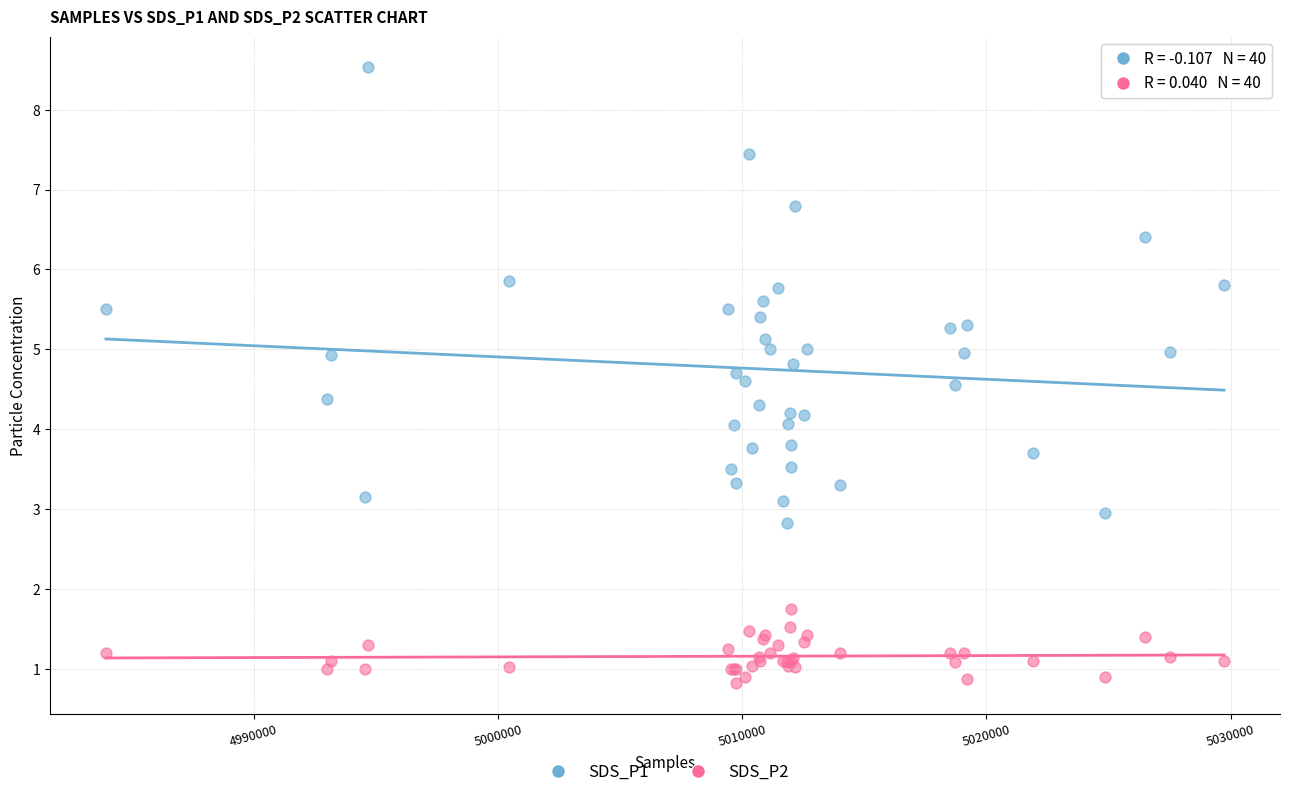

Which series reaches the maximum Y coordinate?

SDS_P1